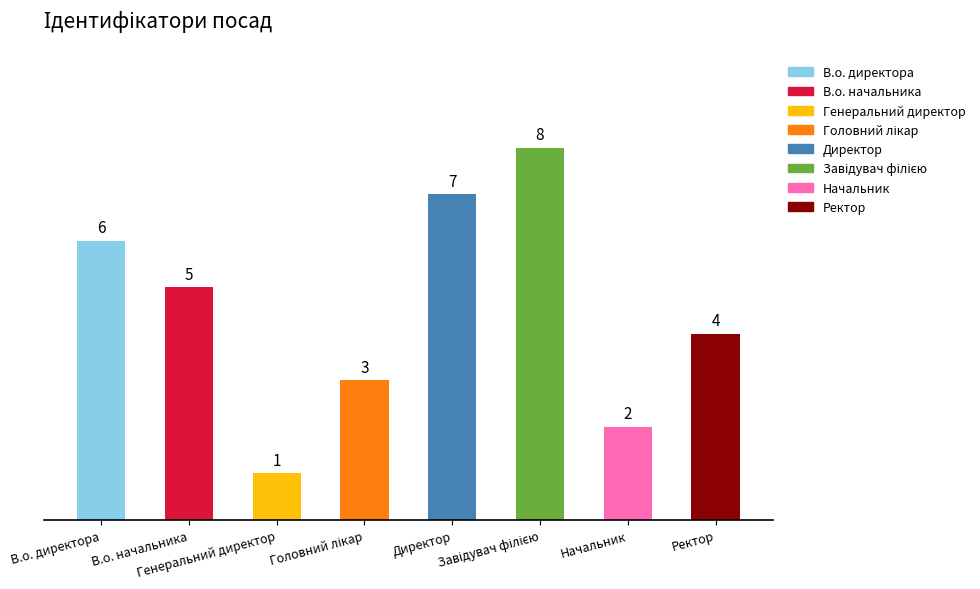

How many values are between 3 and 7?

5